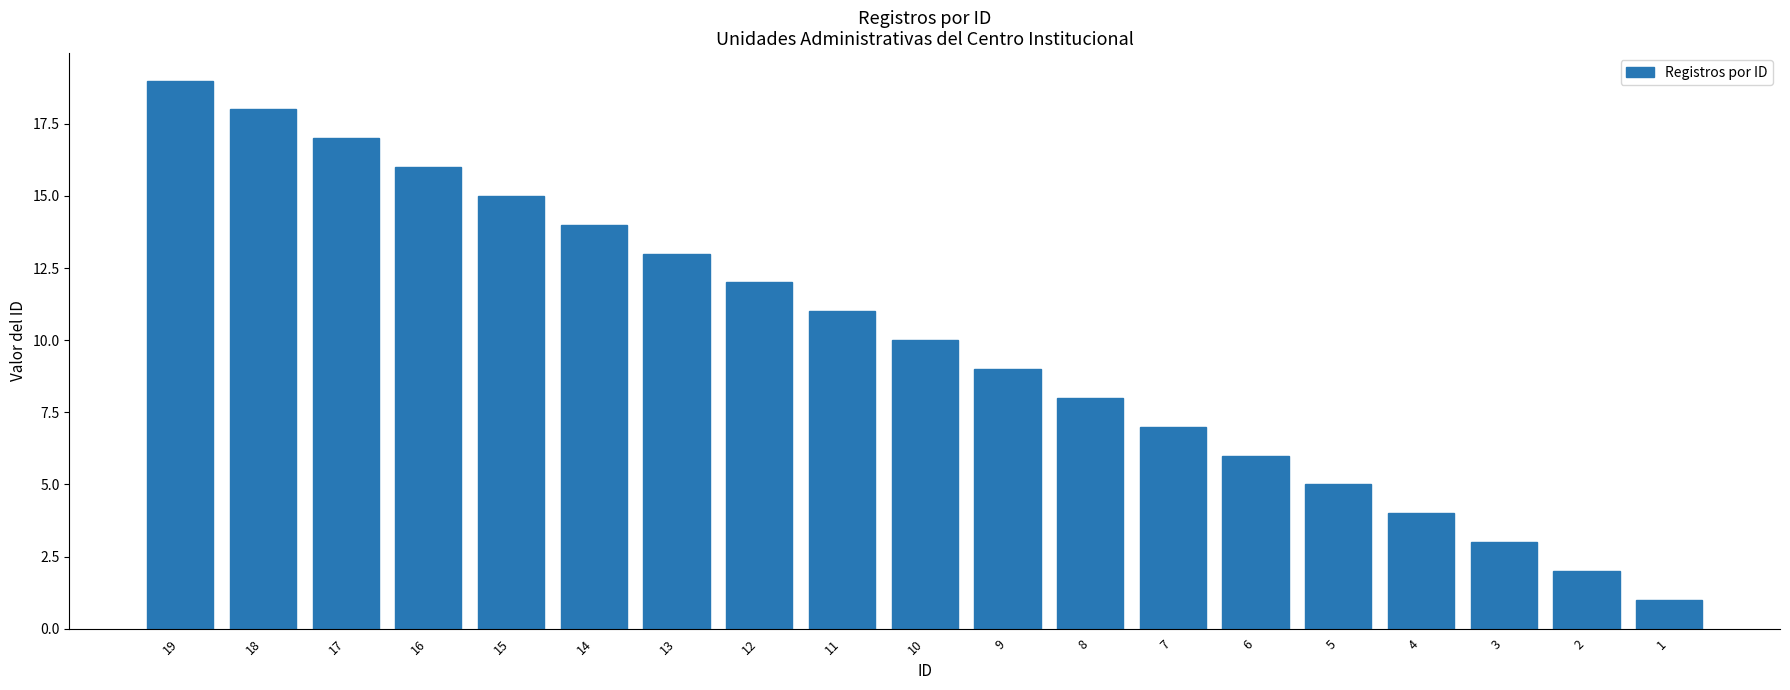

What is the difference between the values at 13 and 8?

5